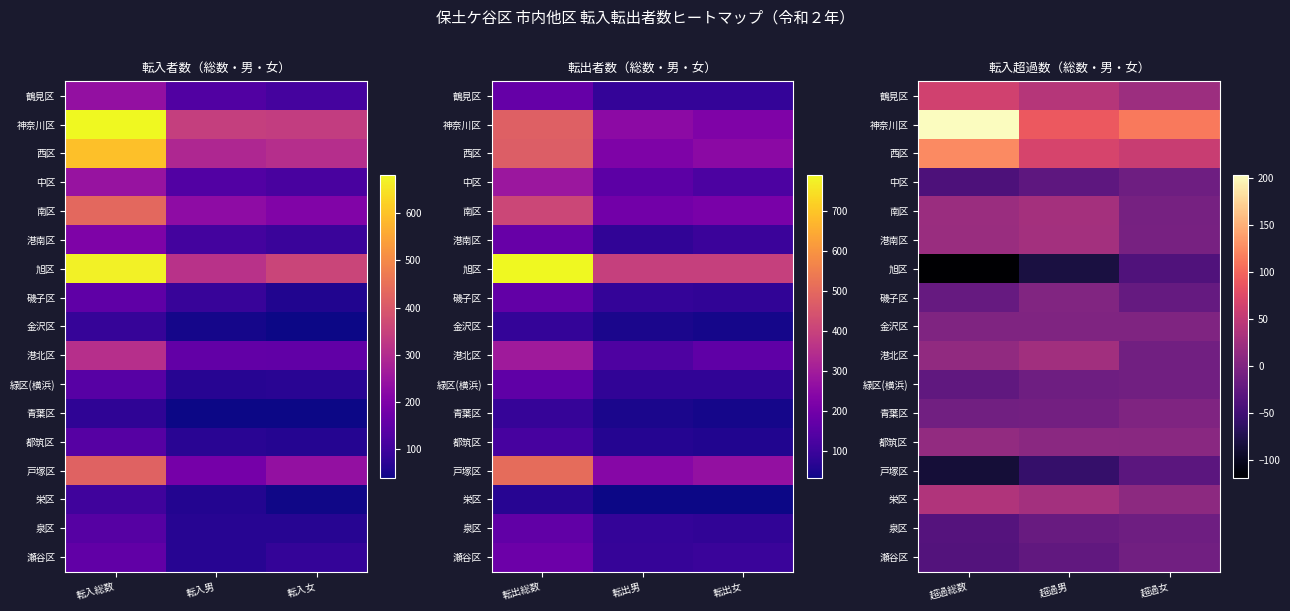

Which category has the lowest value in the 西区 series?

超過女